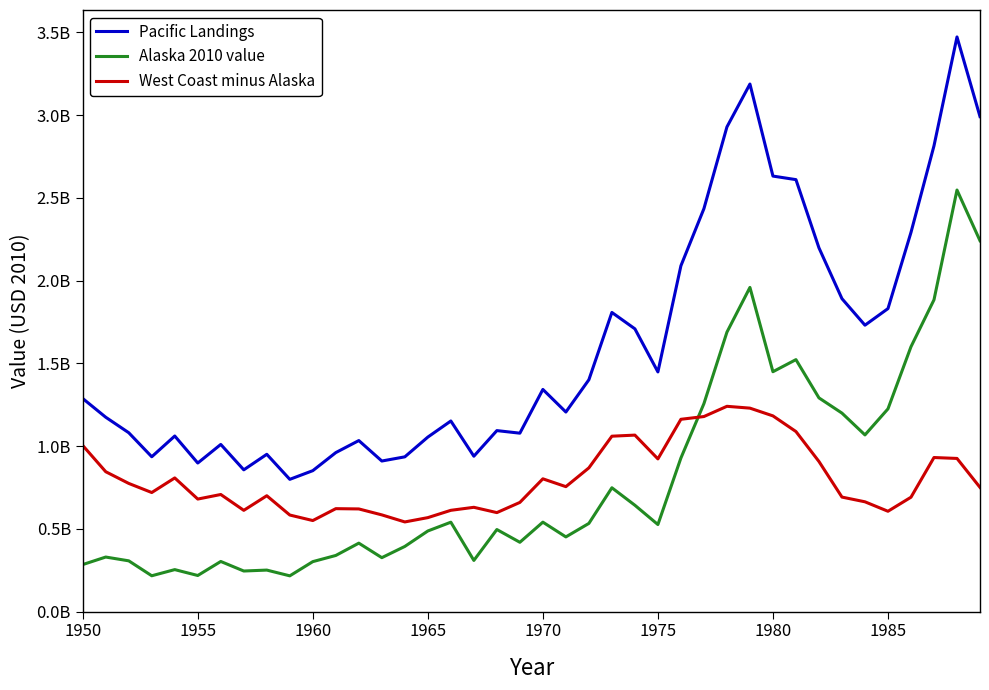

What are all the series names shown in the legend?

Pacific Landings, Alaska 2010 value, West Coast minus Alaska